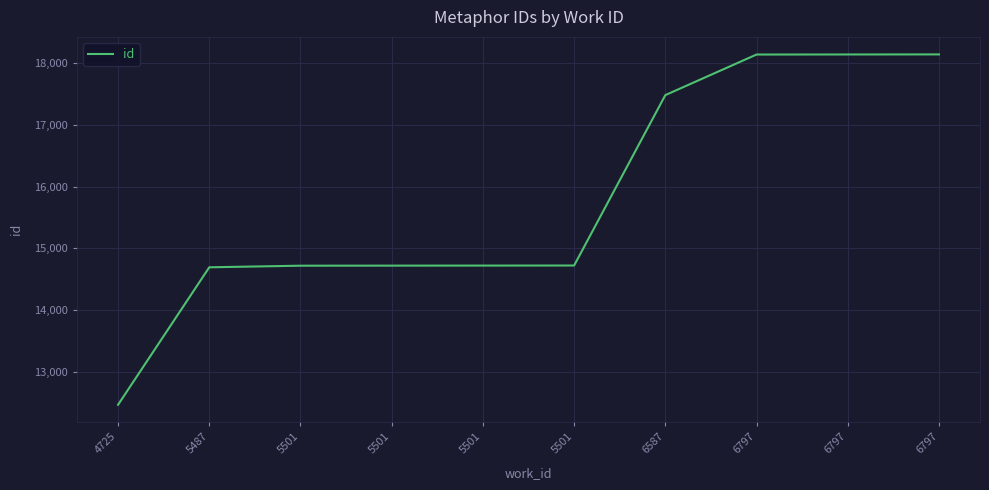

List the labels in order of value, largest first.

6797, 6797, 6797, 6587, 5501, 5501, 5501, 5501, 5487, 4725